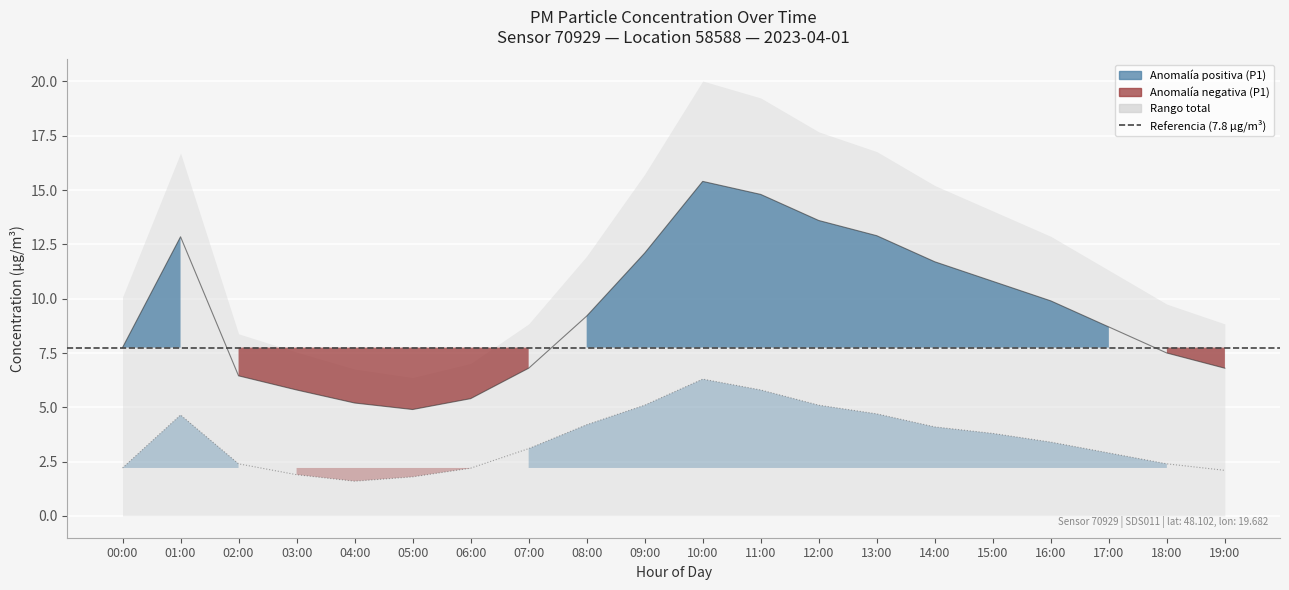

Reading left to right, transcribe all the data shown in this chart.

P1 (PM10): 00:00=7.8	01:00=12.8	02:00=6.5	03:00=5.8	04:00=5.2	05:00=4.9	06:00=5.4	07:00=6.8	08:00=9.2	09:00=12.1	10:00=15.4	11:00=14.8	12:00=13.6	13:00=12.9	14:00=11.7	15:00=10.8	16:00=9.9	17:00=8.7	18:00=7.5	19:00=6.8
P2 (PM2.5): 00:00=2.2	01:00=4.7	02:00=2.4	03:00=1.9	04:00=1.6	05:00=1.8	06:00=2.2	07:00=3.1	08:00=4.2	09:00=5.1	10:00=6.3	11:00=5.8	12:00=5.1	13:00=4.7	14:00=4.1	15:00=3.8	16:00=3.4	17:00=2.9	18:00=2.4	19:00=2.1